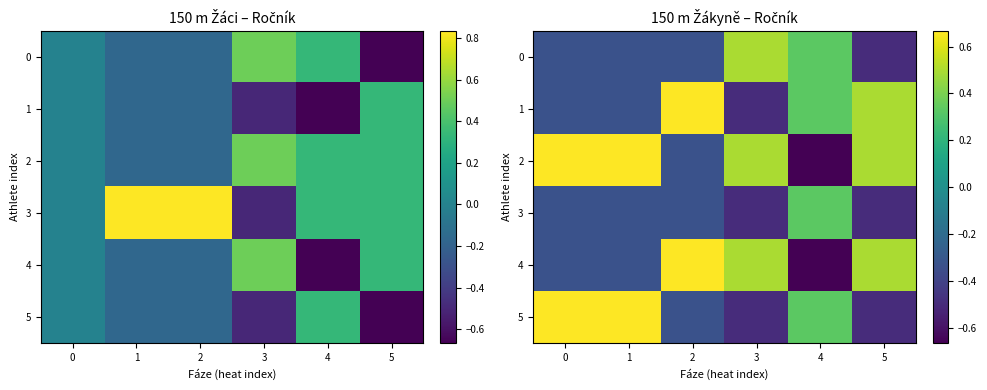

How many series are shown in this chart?

6